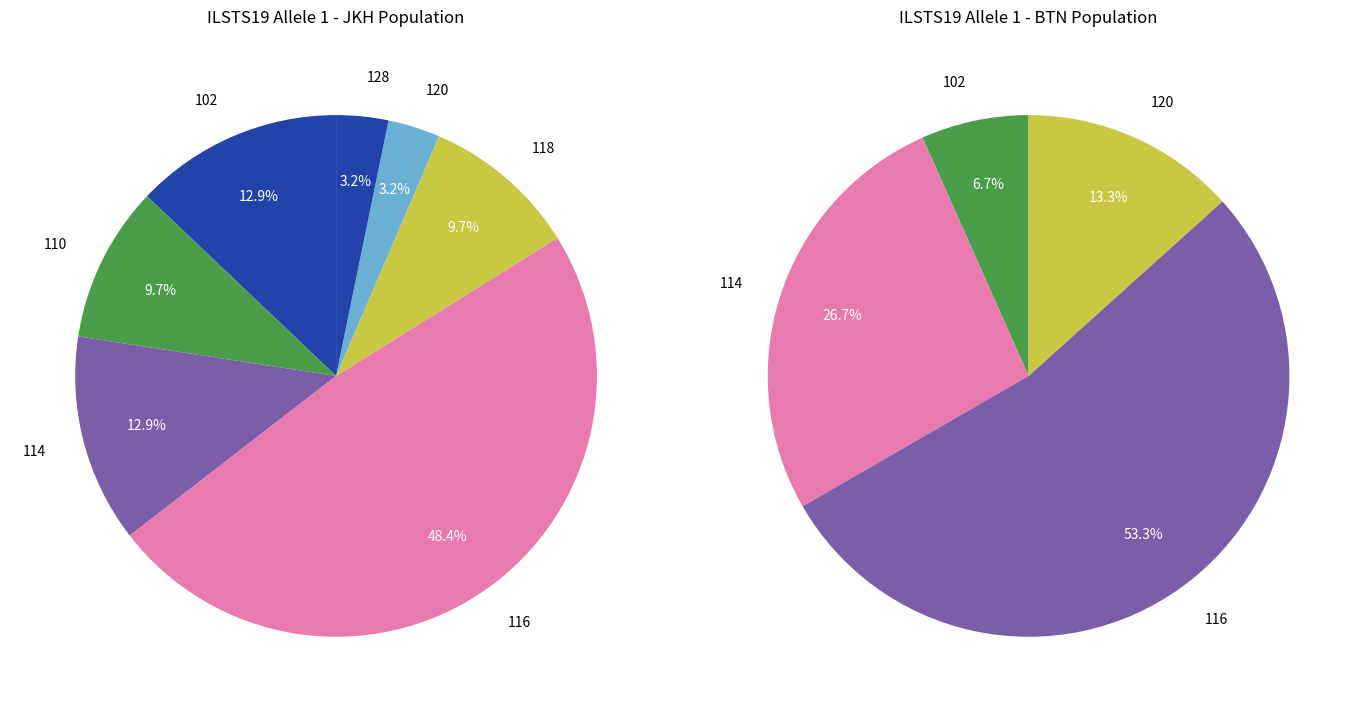

Is 12 the majority of the pie?

No